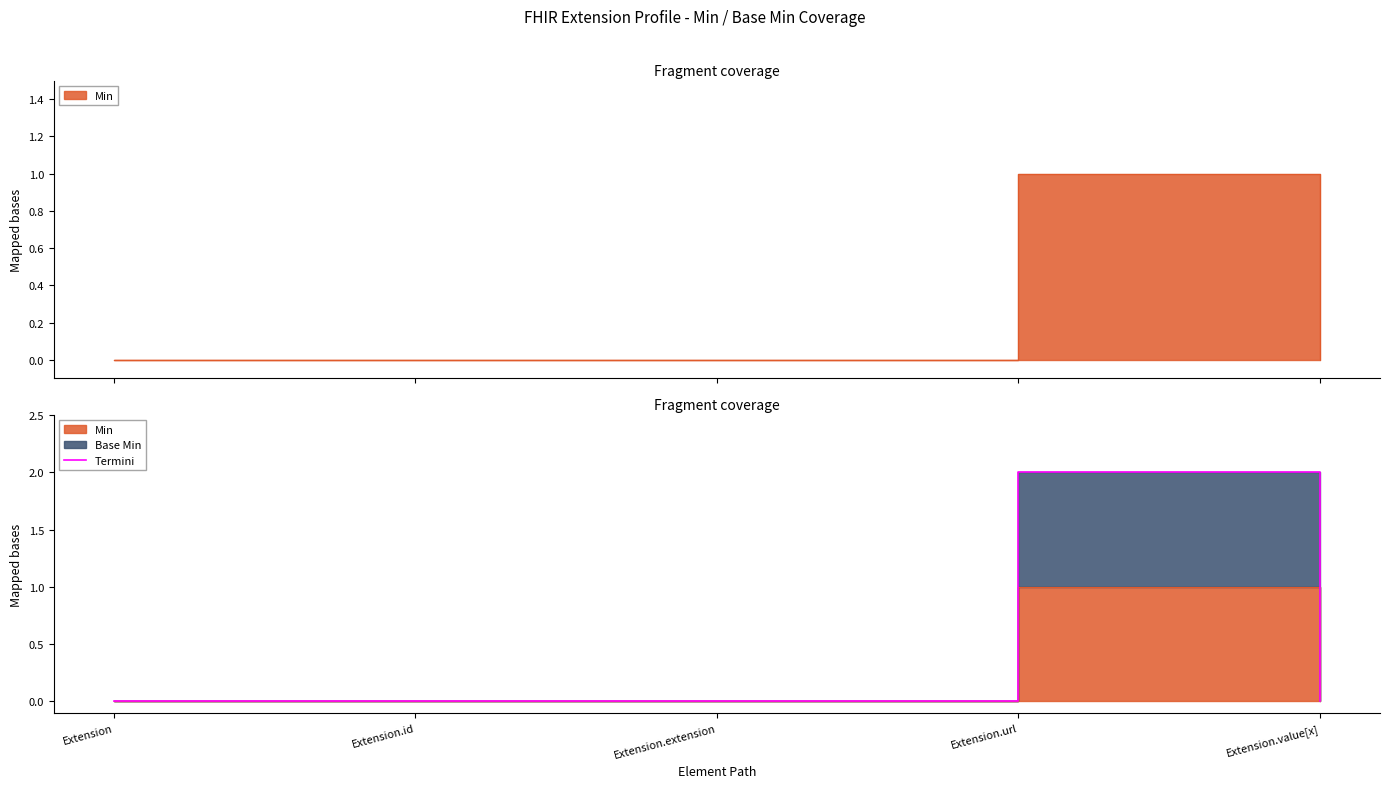

Which label corresponds to the largest value in the chart?

Extension.url